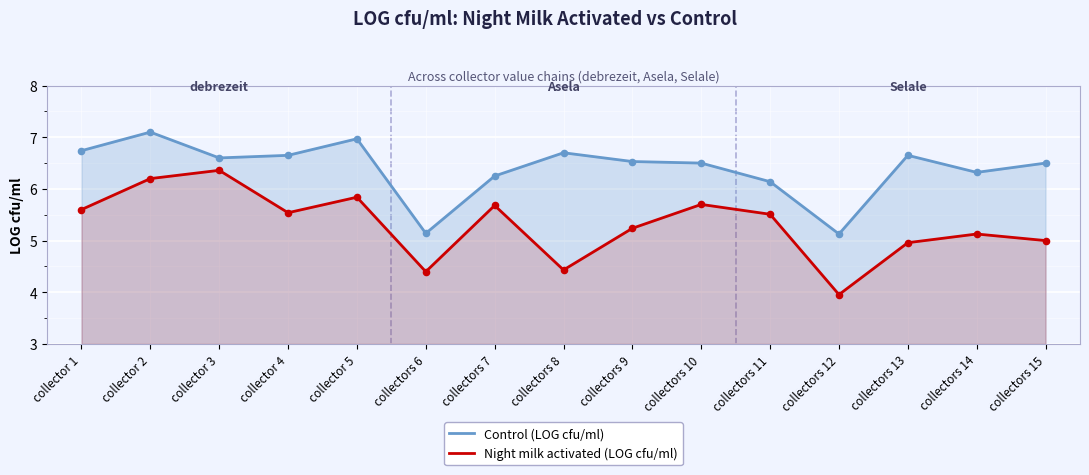

At which category is the sum across all series the highest?

collector 2